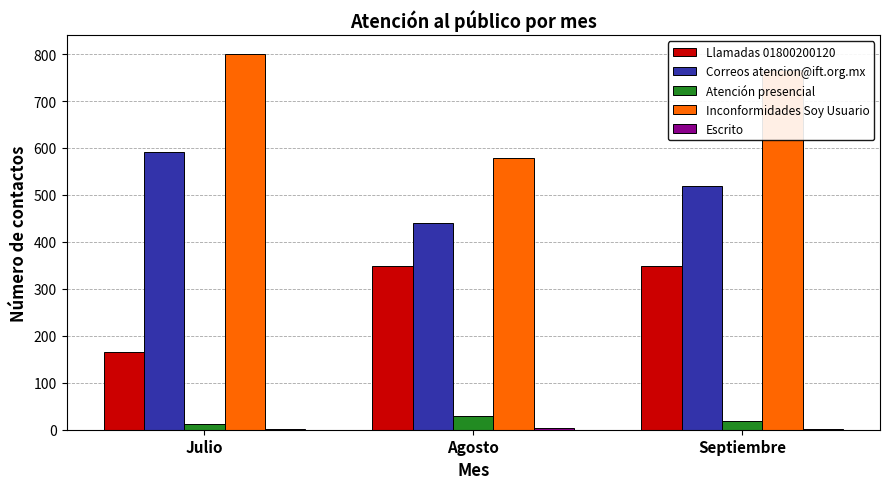

Where is Inconformidades Soy Usuario nearest to the value 689?

Septiembre